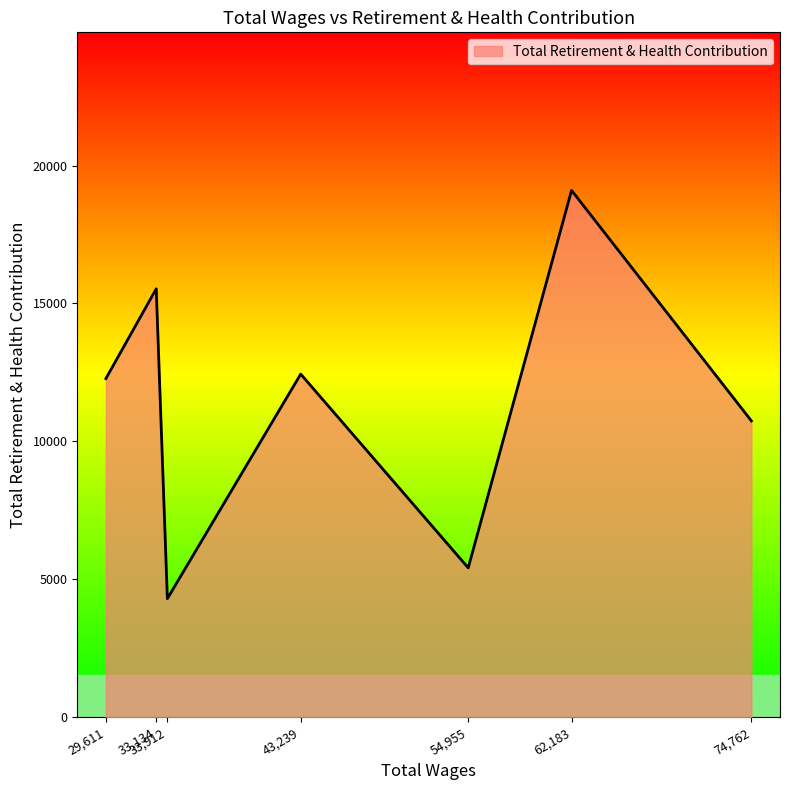

Is it true that the value at 62,183 is 19101?

True